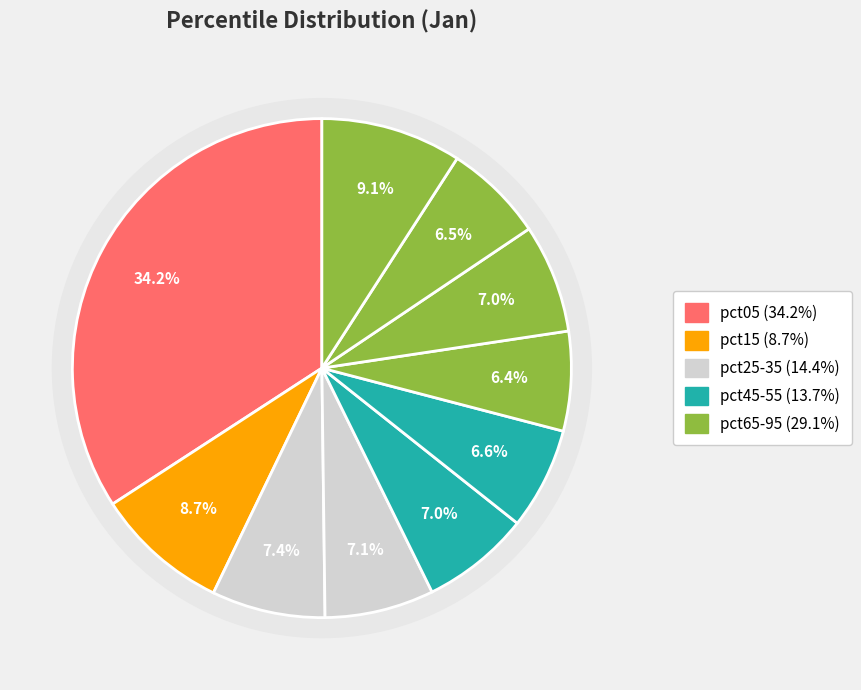

The pct05 slice represents 34% of the pie. True or false?

True